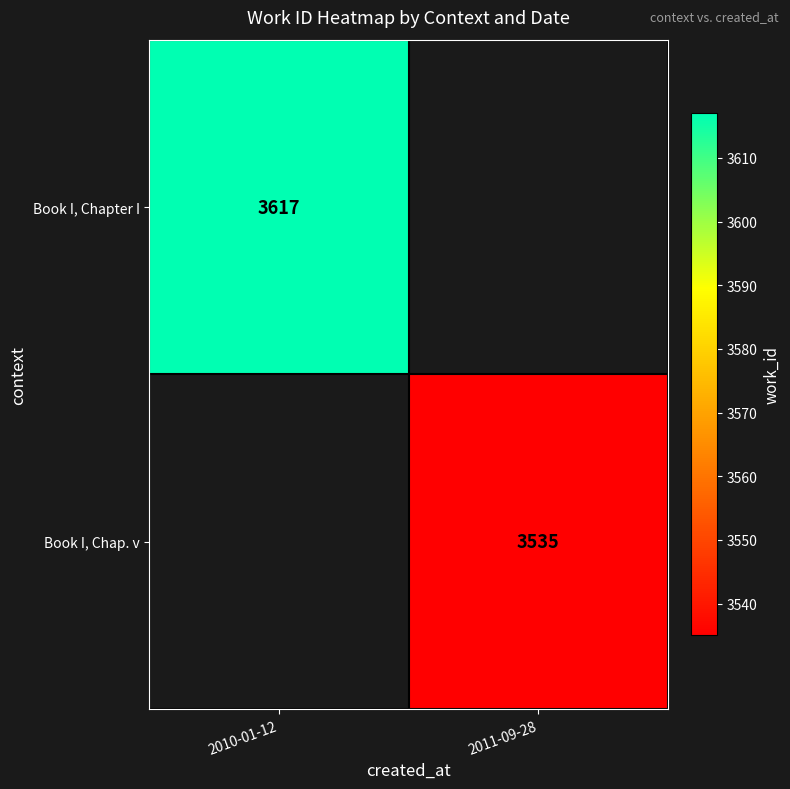

The value of Book I, Chapter I at 2010-01-12 is 4926.7. True or false?

False